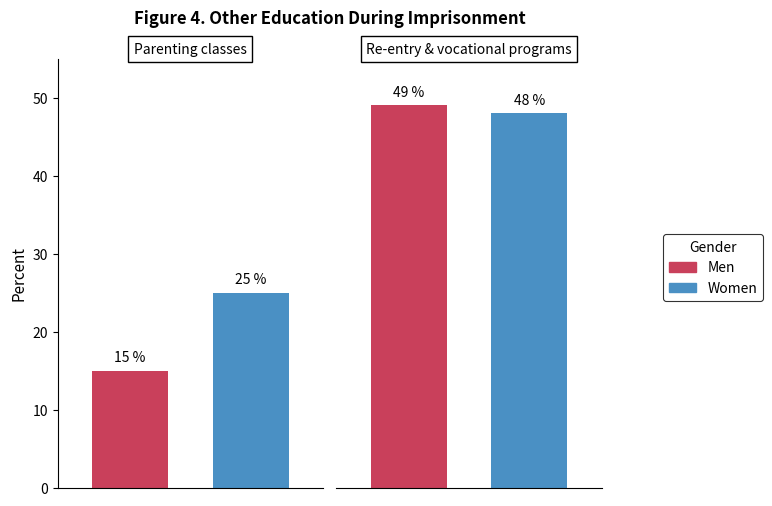

Rank the series by their maximum value, from highest to lowest.

Men, Women